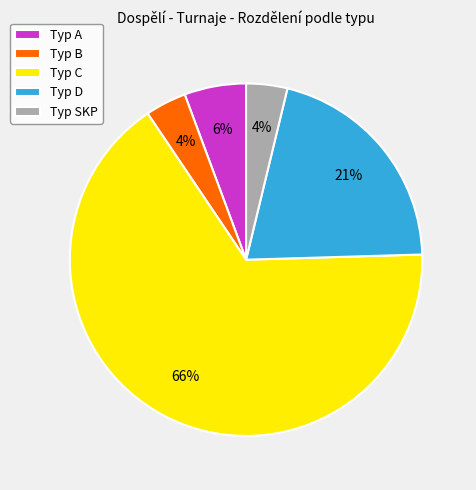

What is the largest slice in the pie chart?

Typ C